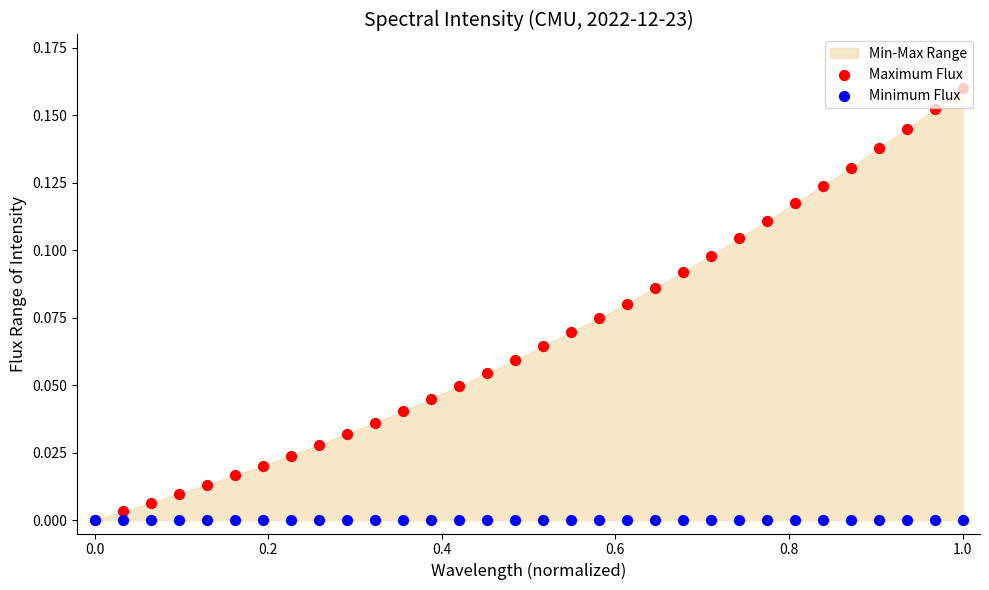

Which series reaches the maximum Y coordinate?

Maximum Flux